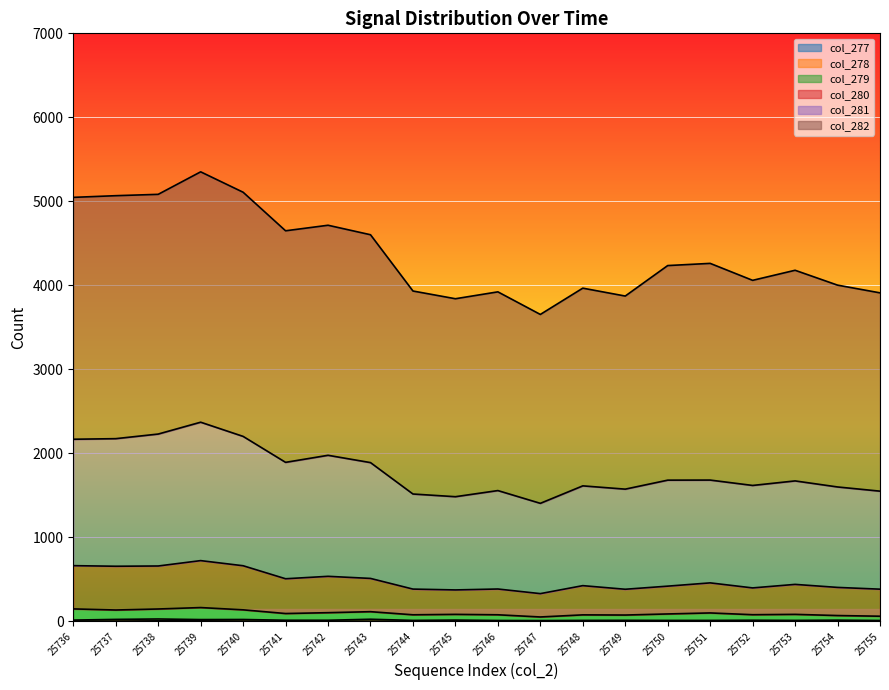

What is the value of the col_280 point at the 16th from the left?

457